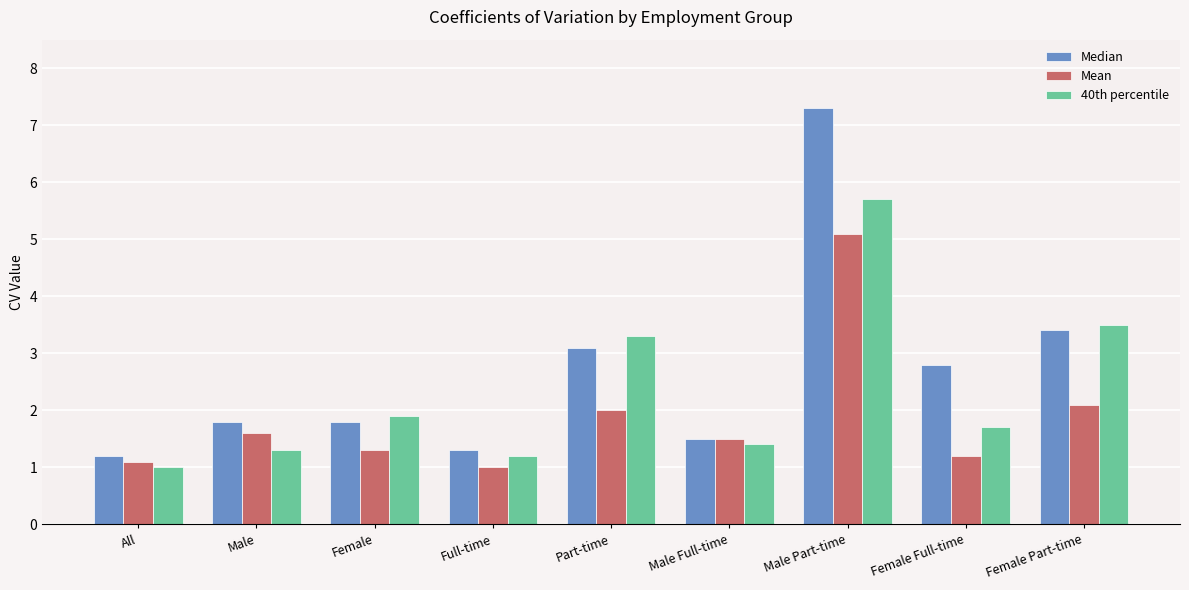

Reading left to right, list all the values displayed in this chart.

Median: All=1.2	Male=1.8	Female=1.8	Full-time=1.3	Part-time=3.1	Male Full-time=1.5	Male Part-time=7.3	Female Full-time=2.8	Female Part-time=3.4
Mean: All=1.1	Male=1.6	Female=1.3	Full-time=1.0	Part-time=2.0	Male Full-time=1.5	Male Part-time=5.1	Female Full-time=1.2	Female Part-time=2.1
40th percentile: All=1.0	Male=1.3	Female=1.9	Full-time=1.2	Part-time=3.3	Male Full-time=1.4	Male Part-time=5.7	Female Full-time=1.7	Female Part-time=3.5